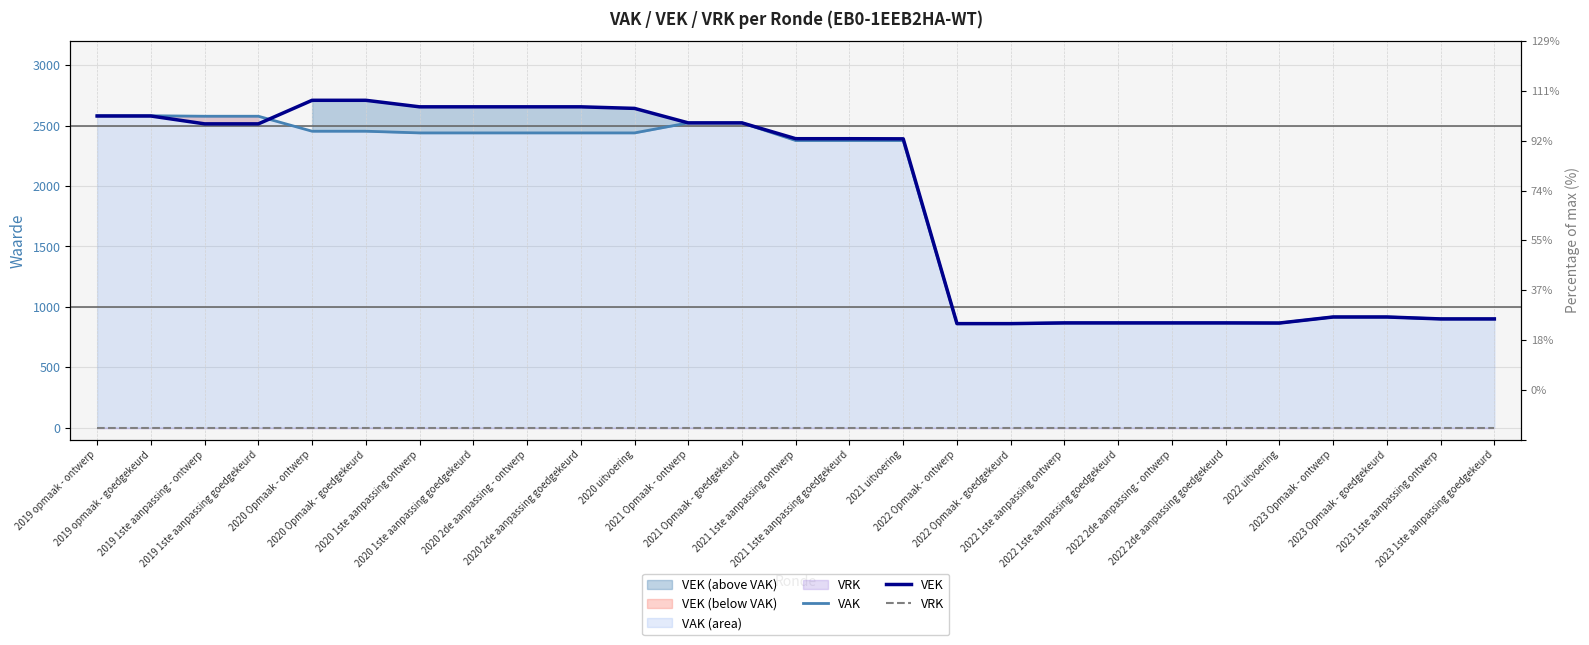

Reading left to right, list all the values displayed in this chart.

VAK: 2019 opmaak - ontwerp=2582	2019 opmaak - goedgekeurd=2582	2019 1ste aanpassing - ontwerp=2578	2019 1ste aanpassing goedgekeurd=2578	2020 Opmaak - ontwerp=2454	2020 Opmaak - goedgekeurd=2454	2020 1ste aanpassing ontwerp=2440	2020 1ste aanpassing goedgekeurd=2440	2020 2de aanpassing - ontwerp=2440	2020 2de aanpassing goedgekeurd=2440	2020 uitvoering=2440	2021 Opmaak - ontwerp=2523	2021 Opmaak - goedgekeurd=2523	2021 1ste aanpassing ontwerp=2377	2021 1ste aanpassing goedgekeurd=2377	2021 uitvoering=2377	2022 Opmaak - ontwerp=861	2022 Opmaak - goedgekeurd=861	2022 1ste aanpassing ontwerp=867	2022 1ste aanpassing goedgekeurd=867	2022 2de aanpassing - ontwerp=867	2022 2de aanpassing goedgekeurd=867	2022 uitvoering=866	2023 Opmaak - ontwerp=916	2023 Opmaak - goedgekeurd=916	2023 1ste aanpassing ontwerp=900	2023 1ste aanpassing goedgekeurd=900
VEK: 2019 opmaak - ontwerp=2580	2019 opmaak - goedgekeurd=2580	2019 1ste aanpassing - ontwerp=2515	2019 1ste aanpassing goedgekeurd=2515	2020 Opmaak - ontwerp=2710	2020 Opmaak - goedgekeurd=2710	2020 1ste aanpassing ontwerp=2656	2020 1ste aanpassing goedgekeurd=2656	2020 2de aanpassing - ontwerp=2656	2020 2de aanpassing goedgekeurd=2656	2020 uitvoering=2643	2021 Opmaak - ontwerp=2523	2021 Opmaak - goedgekeurd=2523	2021 1ste aanpassing ontwerp=2392	2021 1ste aanpassing goedgekeurd=2392	2021 uitvoering=2391	2022 Opmaak - ontwerp=861	2022 Opmaak - goedgekeurd=861	2022 1ste aanpassing ontwerp=867	2022 1ste aanpassing goedgekeurd=867	2022 2de aanpassing - ontwerp=867	2022 2de aanpassing goedgekeurd=867	2022 uitvoering=866	2023 Opmaak - ontwerp=916	2023 Opmaak - goedgekeurd=916	2023 1ste aanpassing ontwerp=900	2023 1ste aanpassing goedgekeurd=900
VRK: 2019 opmaak - ontwerp=0	2019 opmaak - goedgekeurd=0	2019 1ste aanpassing - ontwerp=0	2019 1ste aanpassing goedgekeurd=0	2020 Opmaak - ontwerp=0	2020 Opmaak - goedgekeurd=0	2020 1ste aanpassing ontwerp=0	2020 1ste aanpassing goedgekeurd=0	2020 2de aanpassing - ontwerp=0	2020 2de aanpassing goedgekeurd=0	2020 uitvoering=0	2021 Opmaak - ontwerp=0	2021 Opmaak - goedgekeurd=0	2021 1ste aanpassing ontwerp=0	2021 1ste aanpassing goedgekeurd=0	2021 uitvoering=0	2022 Opmaak - ontwerp=0	2022 Opmaak - goedgekeurd=0	2022 1ste aanpassing ontwerp=0	2022 1ste aanpassing goedgekeurd=0	2022 2de aanpassing - ontwerp=0	2022 2de aanpassing goedgekeurd=0	2022 uitvoering=0	2023 Opmaak - ontwerp=0	2023 Opmaak - goedgekeurd=0	2023 1ste aanpassing ontwerp=0	2023 1ste aanpassing goedgekeurd=0